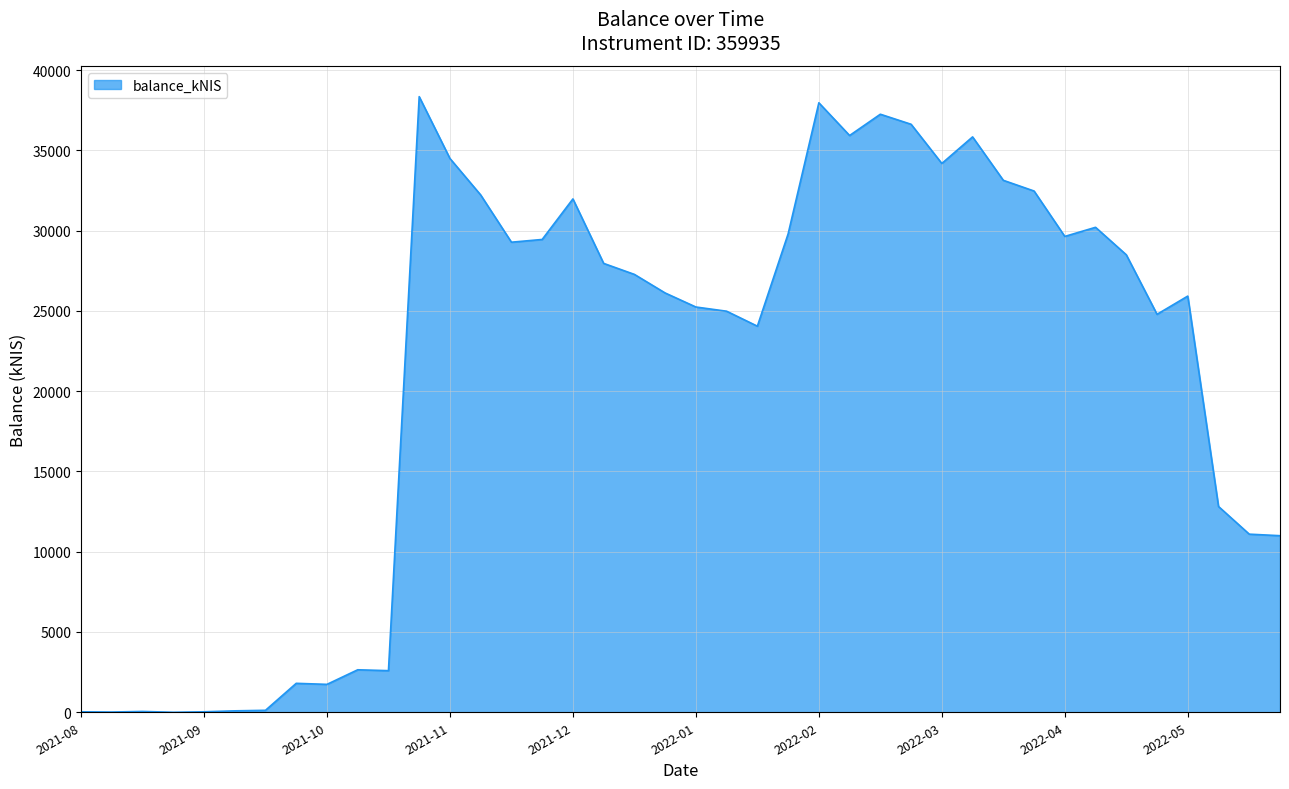

What is the difference between the maximum and minimum values?

38342.4